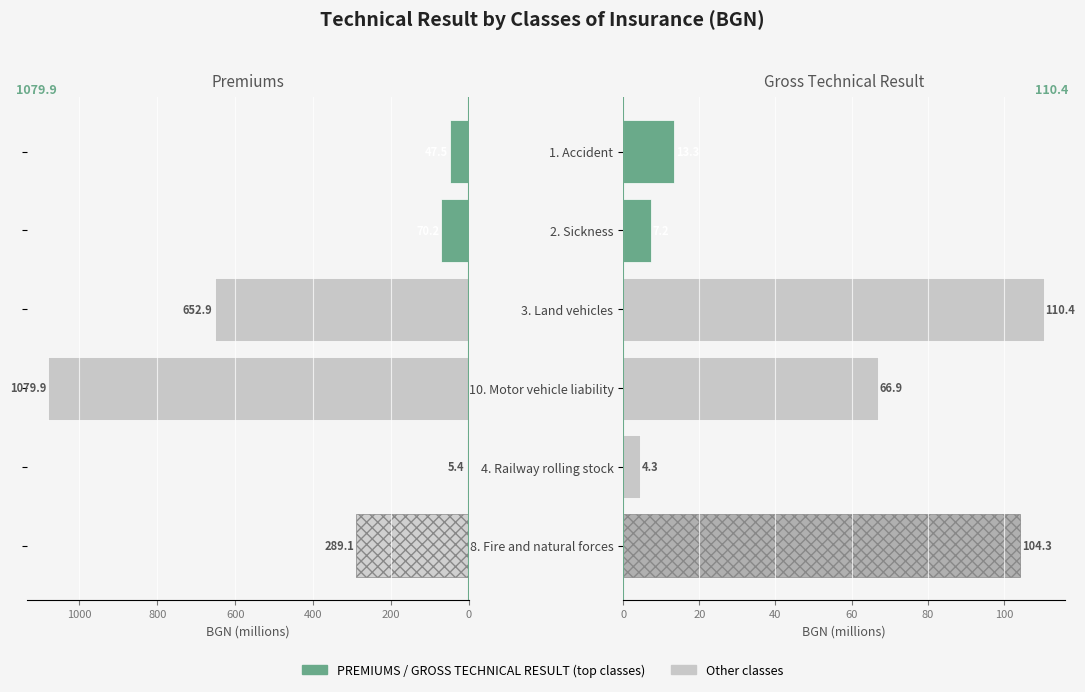

What is the difference between the highest and lowest values at 10. Motor vehicle liability?

1013.0